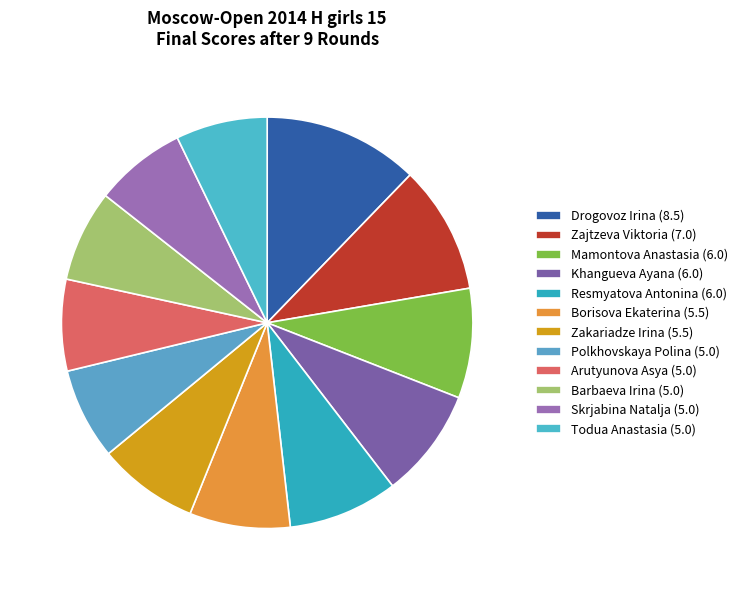

How many slices are in this pie chart?

12